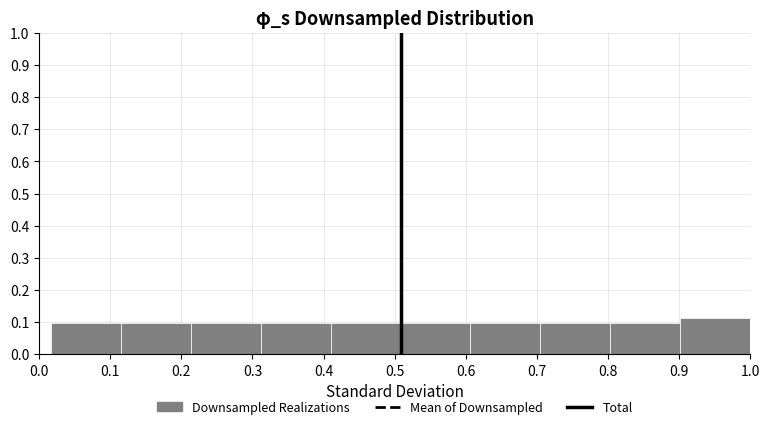

Reading left to right, list every bar in this chart as the range it spans on the x-axis followed by its height. Neither the bar edges nor the heights are printed on the chart, so give them approximately, as read against the axes.

0.02 to 0.11: 0.10
0.11 to 0.21: 0.10
0.21 to 0.31: 0.10
0.31 to 0.41: 0.10
0.41 to 0.51: 0.10
0.51 to 0.61: 0.10
0.61 to 0.70: 0.10
0.70 to 0.80: 0.10
0.80 to 0.90: 0.10
0.90 to 1.00: 0.11